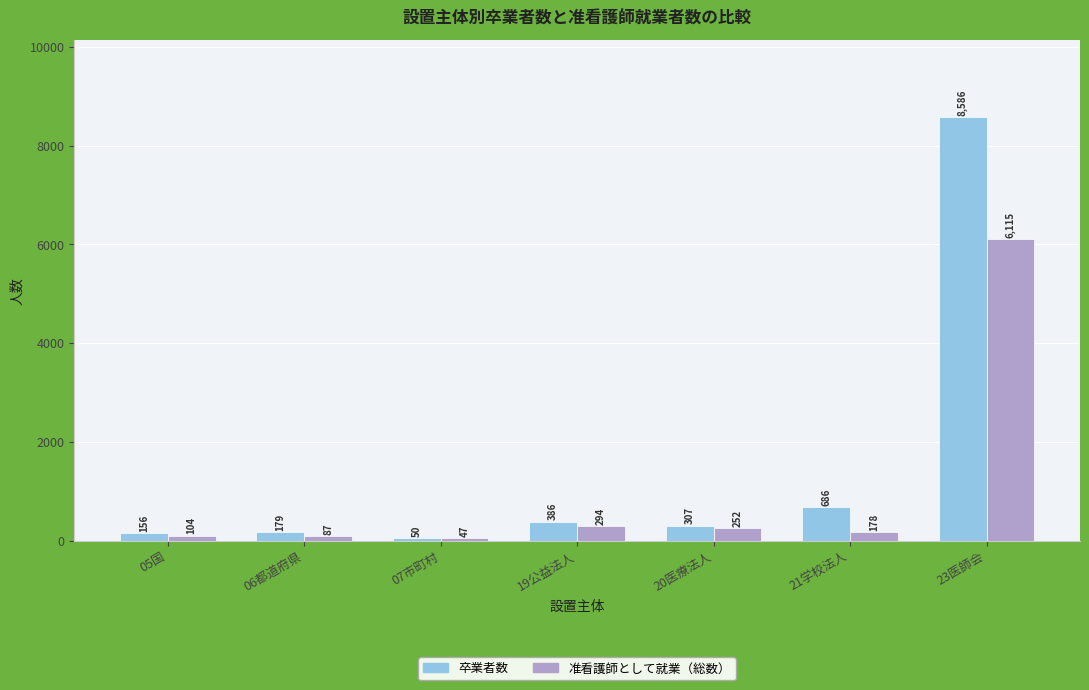

The 准看護師として就業（総数） series shows 6115 at 23医師会. True or false?

True